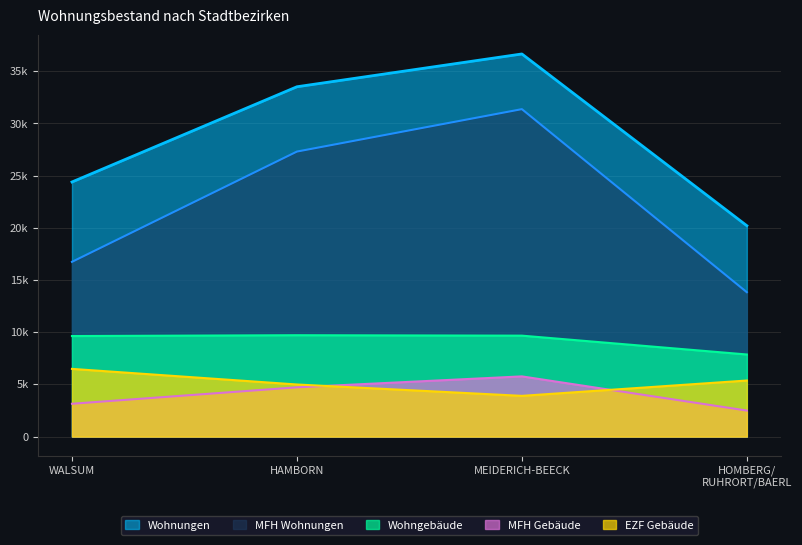

True or false: EZF Gebäude and Wohngebäude cross at least once.

False